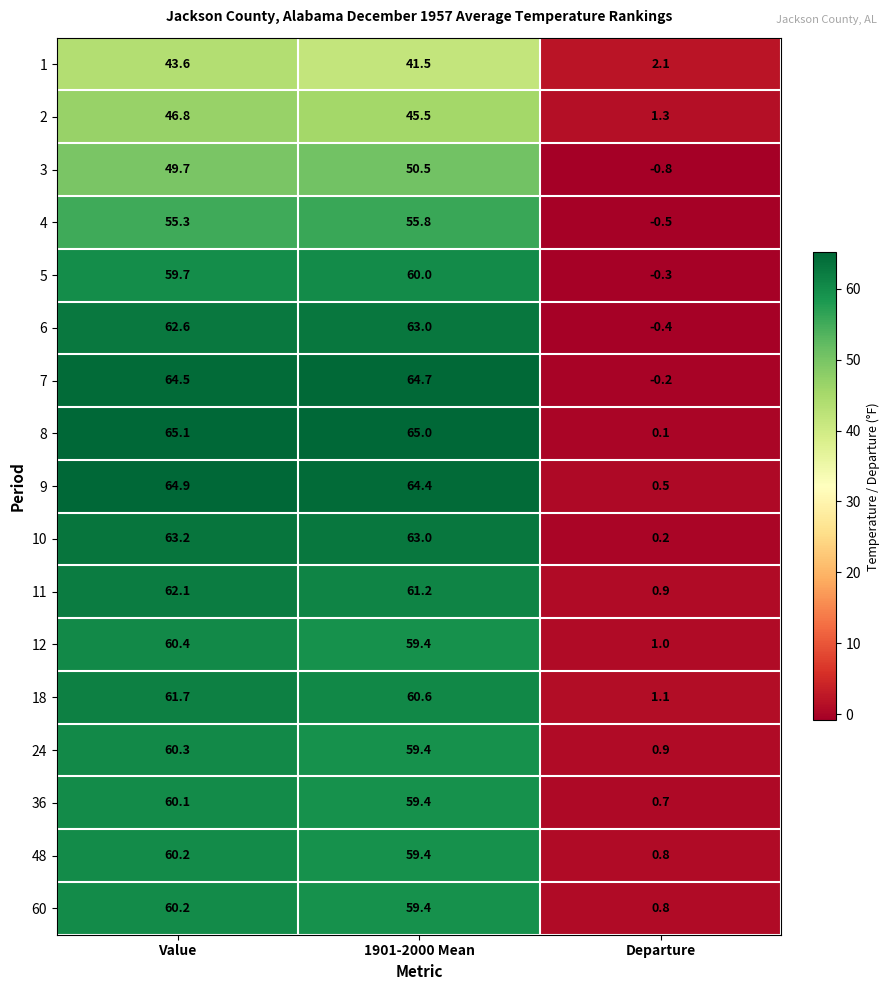

List the labels in order of 2 value, largest first.

Value, 1901-2000 Mean, Departure